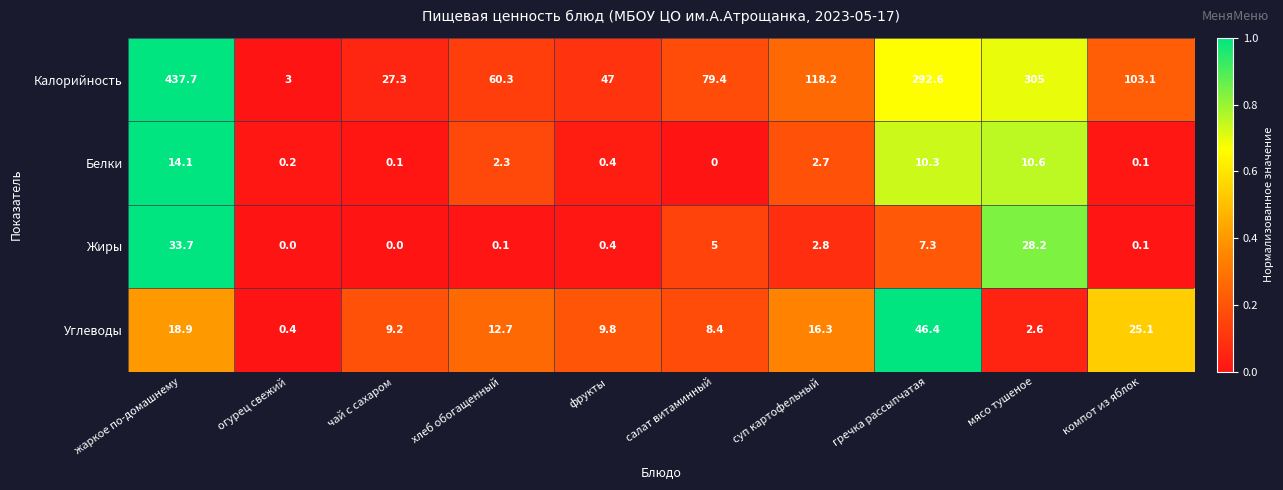

At which category is the sum across all series the highest?

жаркое по-домашнему